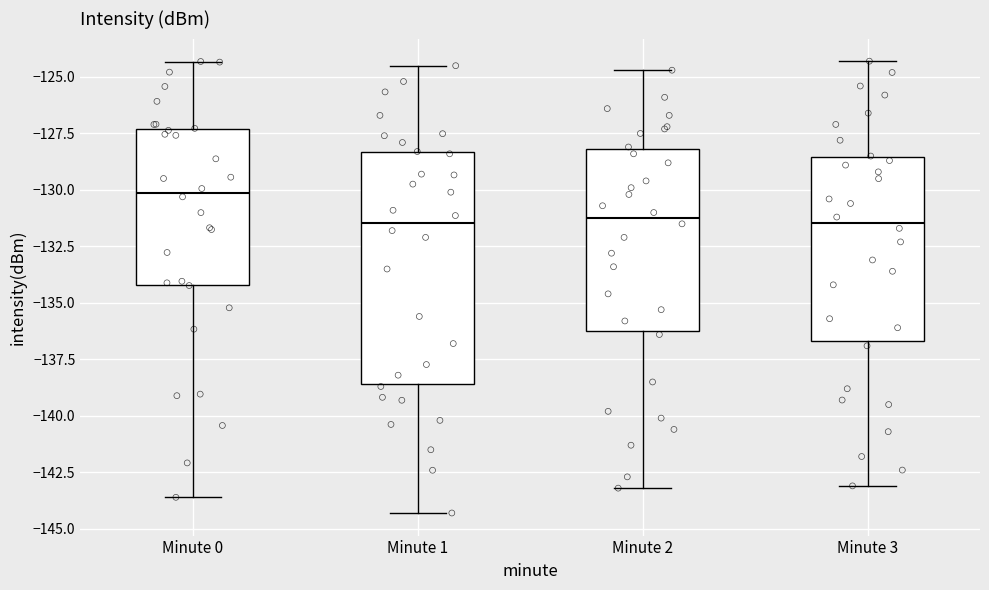

Reading left to right, transcribe this box plot: for each box, give where its median line is, the range the box spans, and where its two whiskers end, as read against the y-axis. The values are not printed on the chart, so give them approximately, as read against the axis.

Minute 0: median -130.0, box -134.0 to -127.5, whiskers -143.5 to -124.5
Minute 1: median -131.5, box -138.5 to -128.5, whiskers -144.5 to -124.5
Minute 2: median -131.0, box -136.0 to -128.0, whiskers -143.0 to -124.5
Minute 3: median -131.5, box -136.5 to -128.5, whiskers -143.0 to -124.5